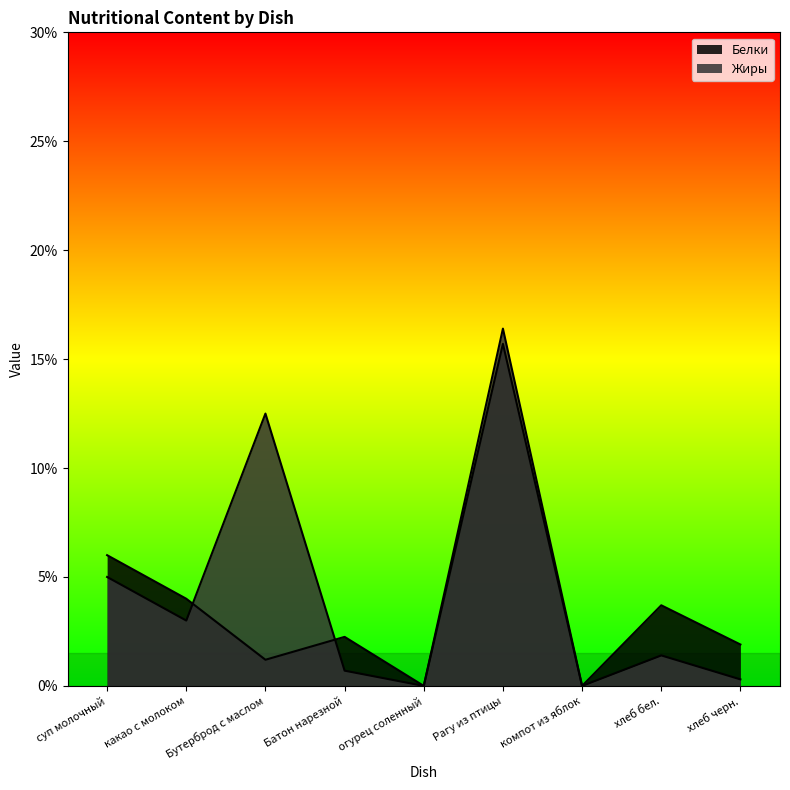

The Жиры series shows 0.5 at хлеб черн.. True or false?

False